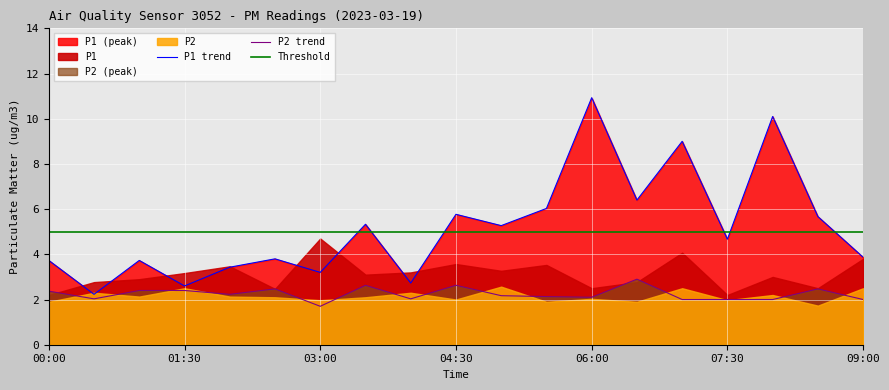

What is the sum of all P2_high values?

42.7